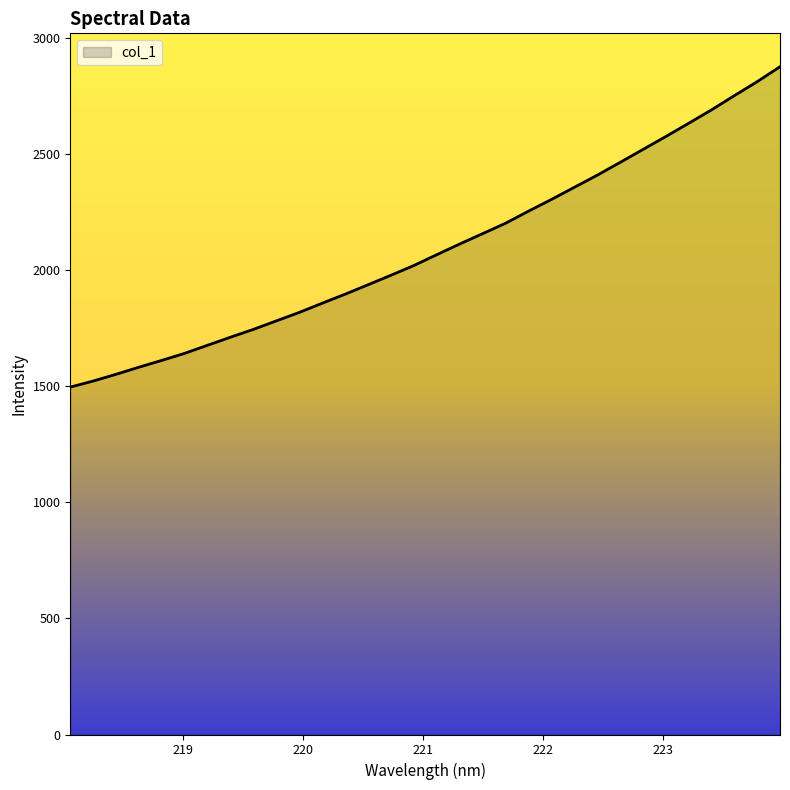

What is the smallest value displayed?

1495.9